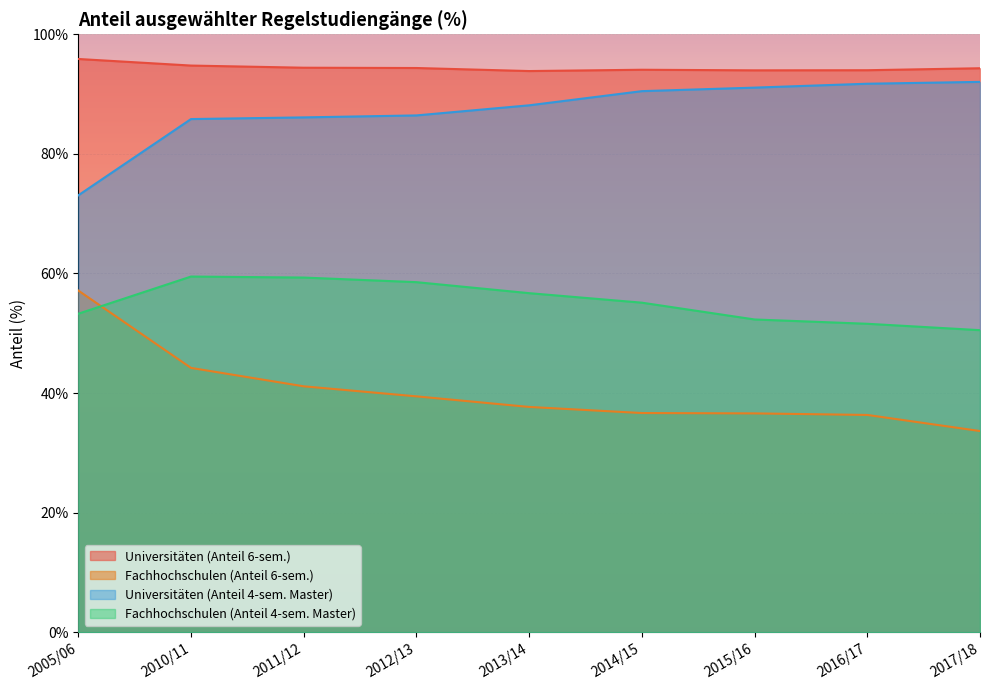

Reading left to right, list all the values displayed in this chart.

Universitäten (Anteil 6-sem.): 95.9	94.8	94.4	94.4	93.8	94.1	94.0	94.0	94.3
Fachhochschulen (Anteil 6-sem.): 57.1	44.2	41.1	39.4	37.7	36.6	36.6	36.3	33.6
Universitäten (Anteil 4-sem. Master): 73.1	85.8	86.1	86.4	88.1	90.5	91.1	91.7	92.0
Fachhochschulen (Anteil 4-sem. Master): 53.3	59.5	59.3	58.5	56.7	55.1	52.3	51.6	50.5